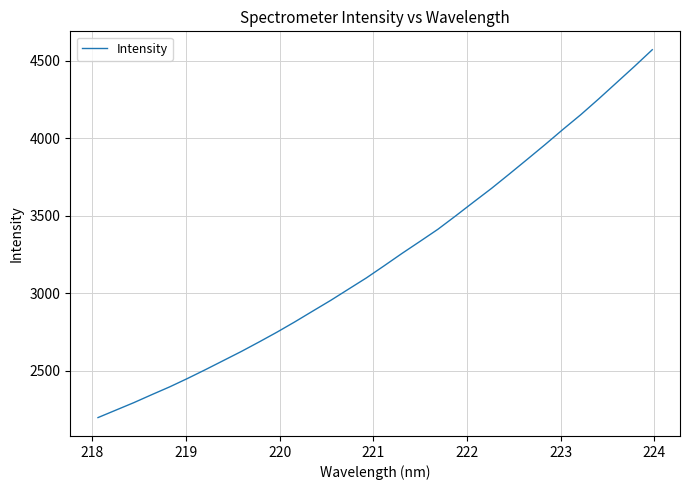

What is the maximum value shown in the chart?

4571.0